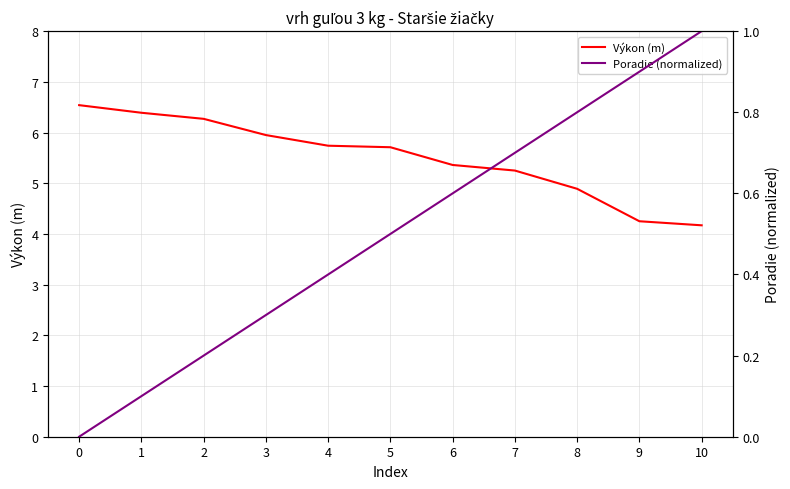

True or false: Výkon (m) has more than 1 interior local peaks.

False